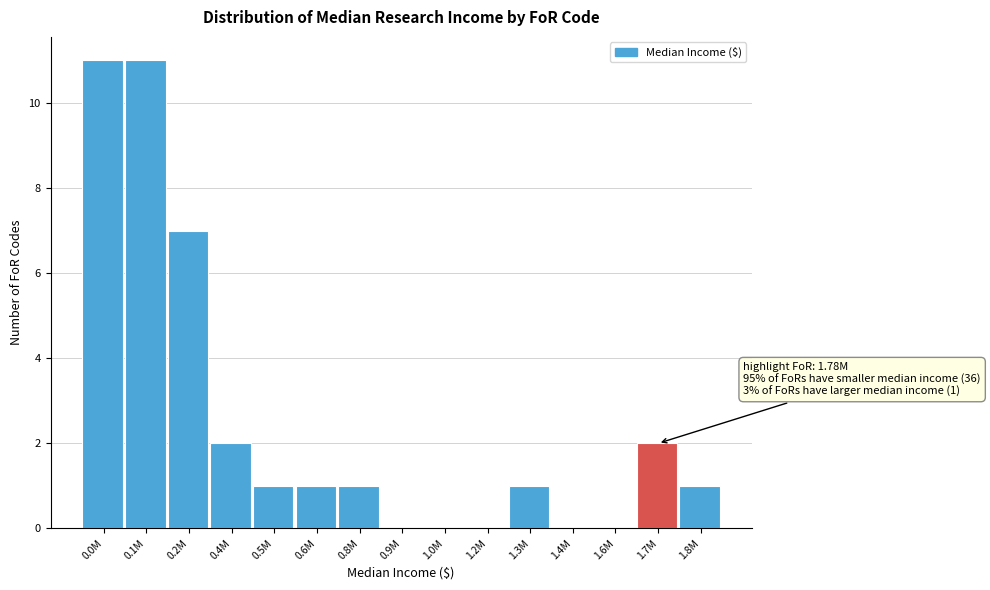

Reading left to right, transcribe all the data shown in this chart.

0.0M=11	0.1M=11	0.2M=7	0.4M=2	0.5M=1	0.6M=1	0.8M=1	0.9M=0	1.0M=0	1.2M=0	1.3M=1	1.4M=0	1.6M=0	1.7M=2	1.8M=1